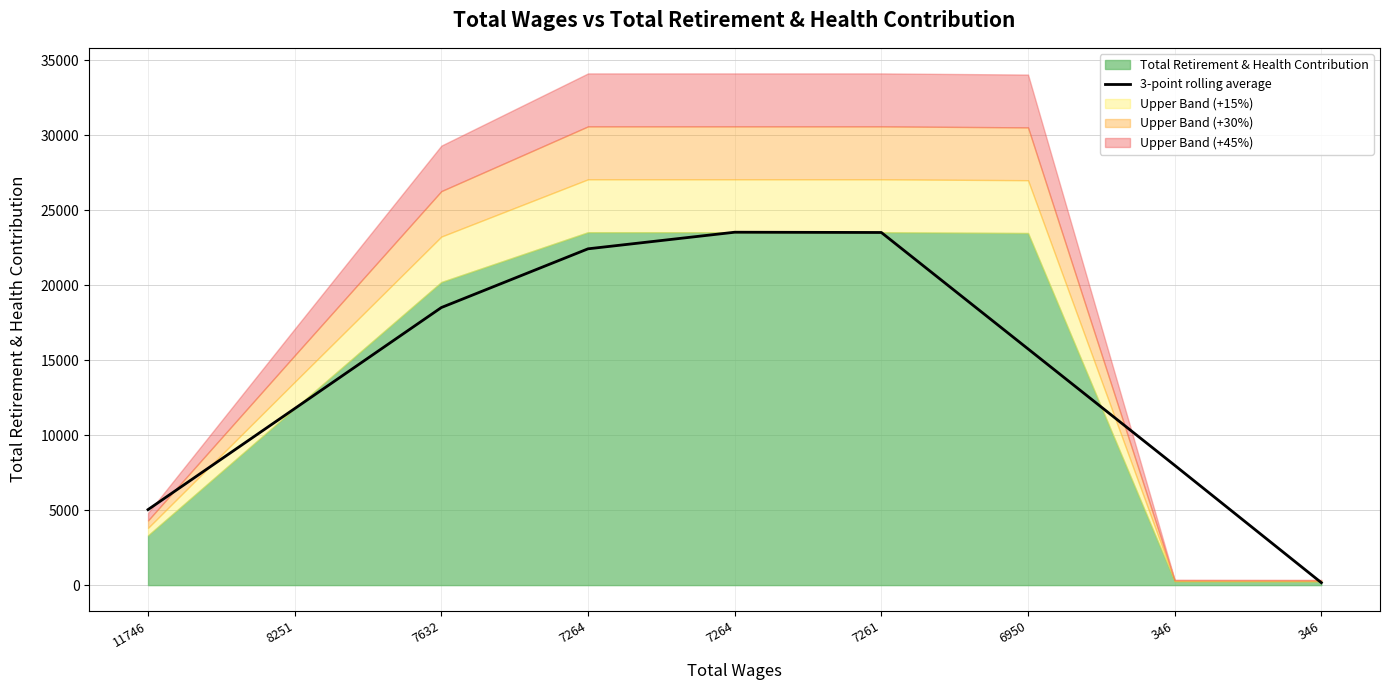

What is the value of the 8th point from the left?

7987.3